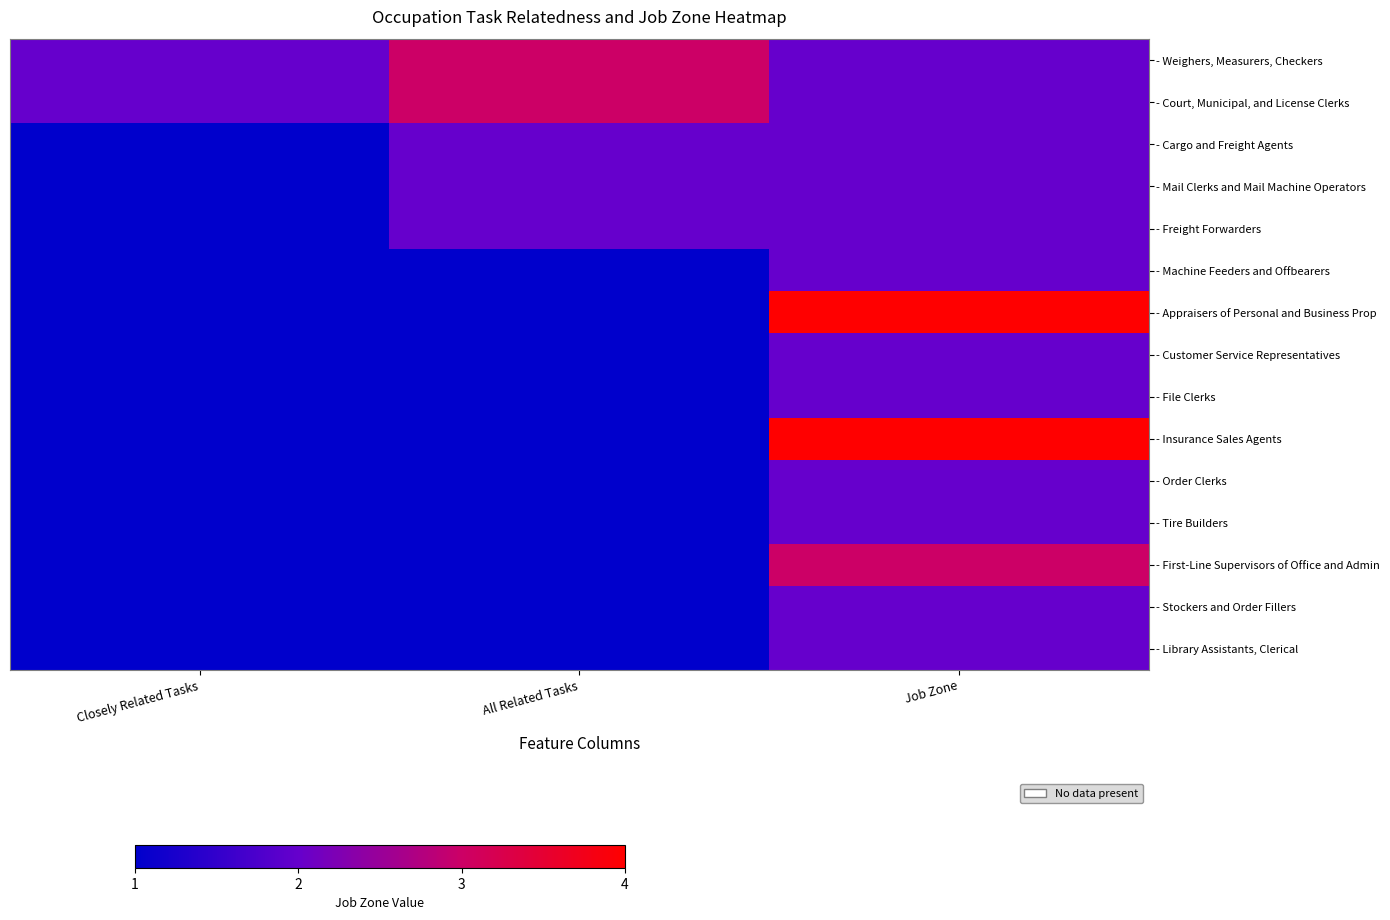

Reading right to left, what are all the values shown in this chart?

- Weighers, Measurers, Checkers: Job Zone=2	All Related Tasks=3	Closely Related Tasks=2
- Court, Municipal, and License Clerks: Job Zone=2	All Related Tasks=3	Closely Related Tasks=2
- Cargo and Freight Agents: Job Zone=2	All Related Tasks=2	Closely Related Tasks=1
- Mail Clerks and Mail Machine Operators: Job Zone=2	All Related Tasks=2	Closely Related Tasks=1
- Freight Forwarders: Job Zone=2	All Related Tasks=2	Closely Related Tasks=1
- Machine Feeders and Offbearers: Job Zone=2	All Related Tasks=1	Closely Related Tasks=1
- Appraisers of Personal and Business Prop: Job Zone=4	All Related Tasks=1	Closely Related Tasks=1
- Customer Service Representatives: Job Zone=2	All Related Tasks=1	Closely Related Tasks=1
- File Clerks: Job Zone=2	All Related Tasks=1	Closely Related Tasks=1
- Insurance Sales Agents: Job Zone=4	All Related Tasks=1	Closely Related Tasks=1
- Order Clerks: Job Zone=2	All Related Tasks=1	Closely Related Tasks=1
- Tire Builders: Job Zone=2	All Related Tasks=1	Closely Related Tasks=1
- First-Line Supervisors of Office and Admin: Job Zone=3	All Related Tasks=1	Closely Related Tasks=1
- Stockers and Order Fillers: Job Zone=2	All Related Tasks=1	Closely Related Tasks=1
- Library Assistants, Clerical: Job Zone=2	All Related Tasks=1	Closely Related Tasks=1